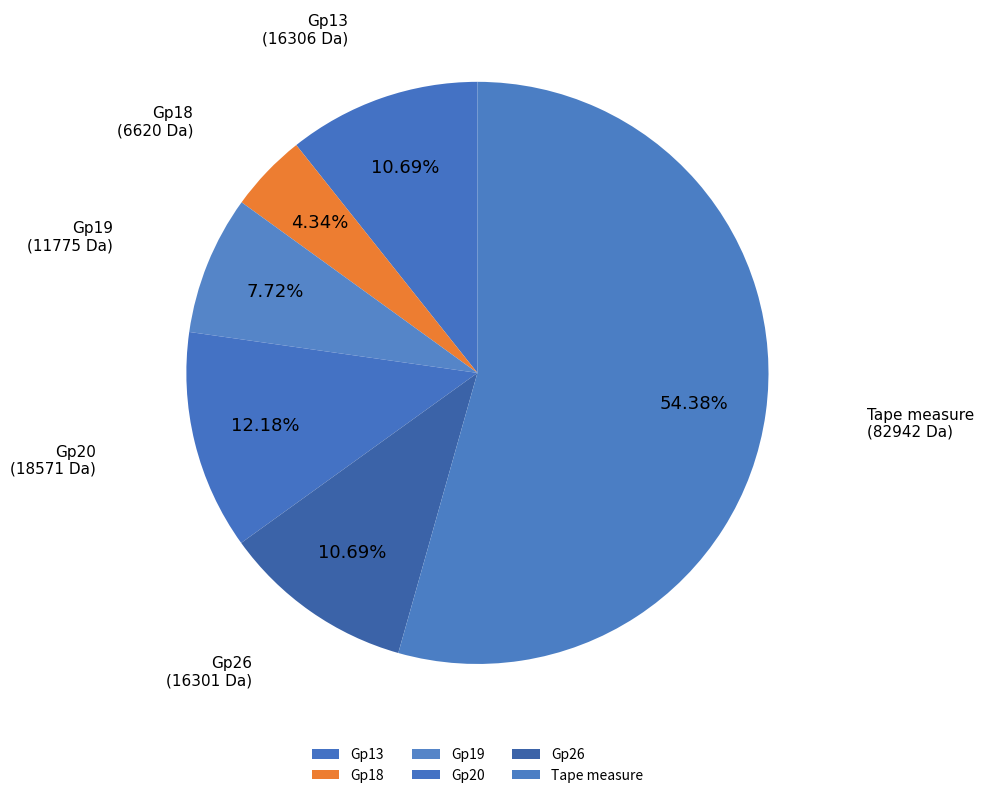

Approximately how many times larger is the value at Gp13 compared to Gp18?

2.5